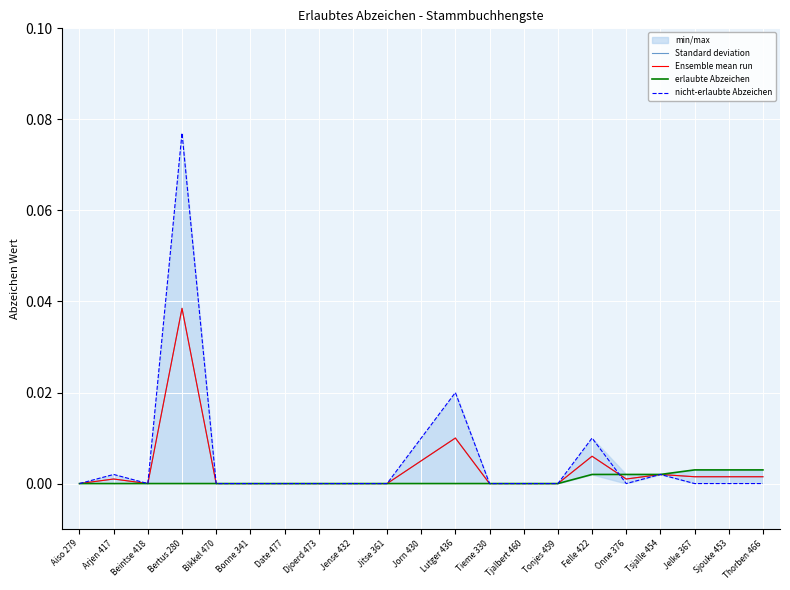

Reading left to right, transcribe all the data shown in this chart.

Standard deviation: Aiso 279=0.0	Arjen 417=0.0	Beintse 418=0.0	Bertus 280=0.0	Bikkel 470=0.0	Bonne 341=0.0	Date 477=0.0	Djoerd 473=0.0	Jense 432=0.0	Jitse 361=0.0	Jorn 430=0.0	Lutger 436=0.0	Tieme 330=0.0	Tjalbert 460=0.0	Tonjes 459=0.0	Felle 422=0.0	Onne 376=0.0	Tsjalle 454=0.0	Jelke 367=0.0	Sjouke 453=0.0	Thorben 466=0.0
Ensemble mean run: Aiso 279=0.0	Arjen 417=0.0	Beintse 418=0.0	Bertus 280=0.0	Bikkel 470=0.0	Bonne 341=0.0	Date 477=0.0	Djoerd 473=0.0	Jense 432=0.0	Jitse 361=0.0	Jorn 430=0.0	Lutger 436=0.0	Tieme 330=0.0	Tjalbert 460=0.0	Tonjes 459=0.0	Felle 422=0.0	Onne 376=0.0	Tsjalle 454=0.0	Jelke 367=0.0	Sjouke 453=0.0	Thorben 466=0.0
erlaubte Abzeichen: Aiso 279=0.0	Arjen 417=0.0	Beintse 418=0.0	Bertus 280=0.0	Bikkel 470=0.0	Bonne 341=0.0	Date 477=0.0	Djoerd 473=0.0	Jense 432=0.0	Jitse 361=0.0	Jorn 430=0.0	Lutger 436=0.0	Tieme 330=0.0	Tjalbert 460=0.0	Tonjes 459=0.0	Felle 422=0.0	Onne 376=0.0	Tsjalle 454=0.0	Jelke 367=0.0	Sjouke 453=0.0	Thorben 466=0.0
nicht-erlaubte Abzeichen: Aiso 279=0.0	Arjen 417=0.0	Beintse 418=0.0	Bertus 280=0.1	Bikkel 470=0.0	Bonne 341=0.0	Date 477=0.0	Djoerd 473=0.0	Jense 432=0.0	Jitse 361=0.0	Jorn 430=0.0	Lutger 436=0.0	Tieme 330=0.0	Tjalbert 460=0.0	Tonjes 459=0.0	Felle 422=0.0	Onne 376=0.0	Tsjalle 454=0.0	Jelke 367=0.0	Sjouke 453=0.0	Thorben 466=0.0